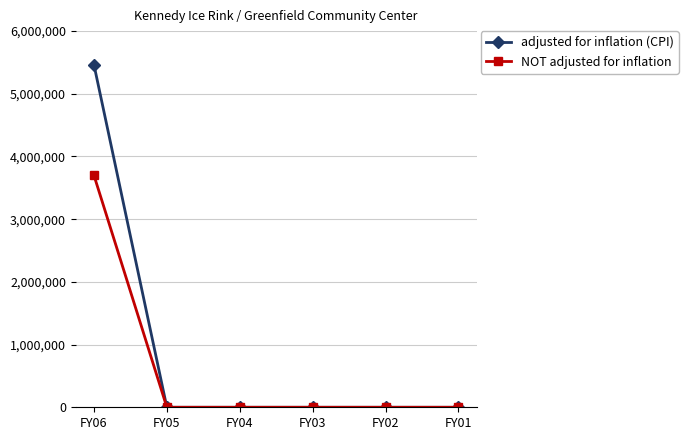

Which category has the highest value in the adjusted for inflation (CPI) series?

FY06